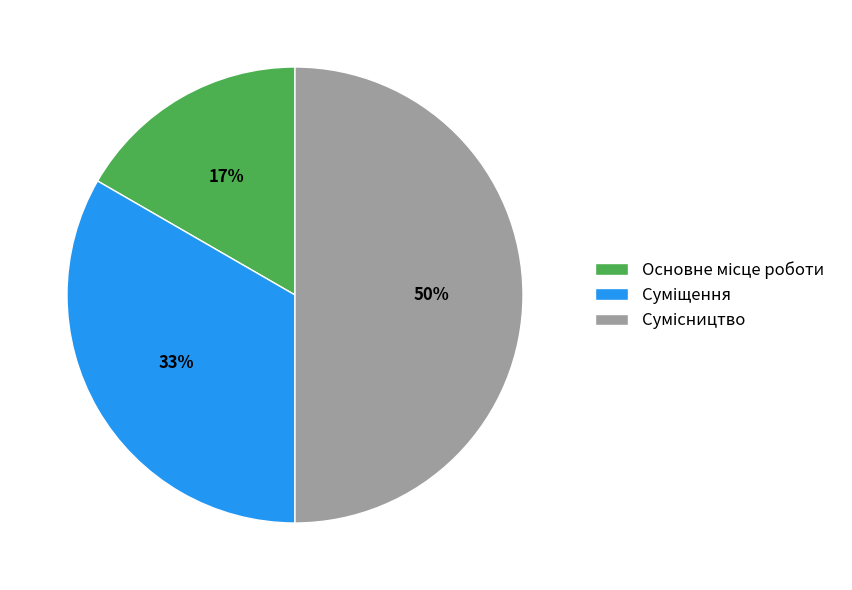

To the nearest percent, what is the average slice percentage?

33%